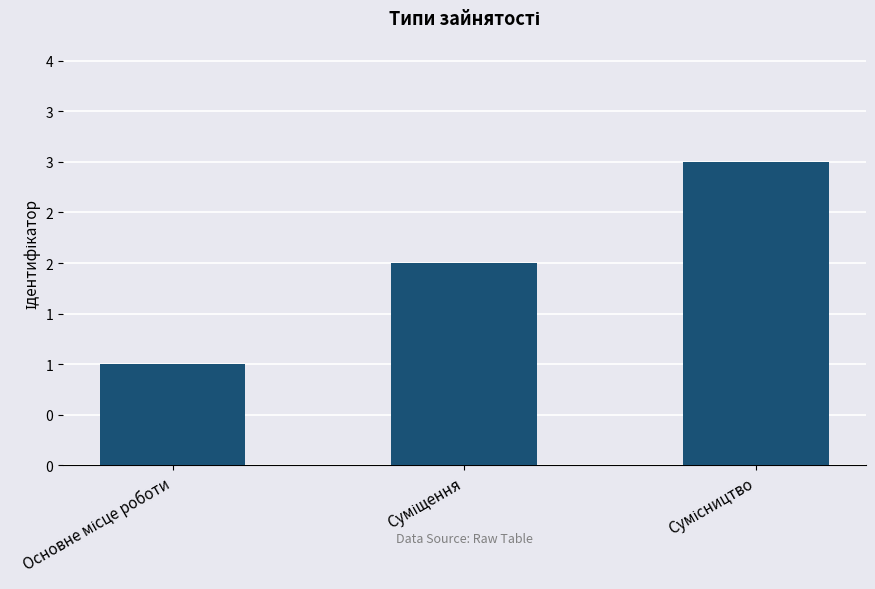

Reading right to left, list all the values displayed in this chart.

3	2	1